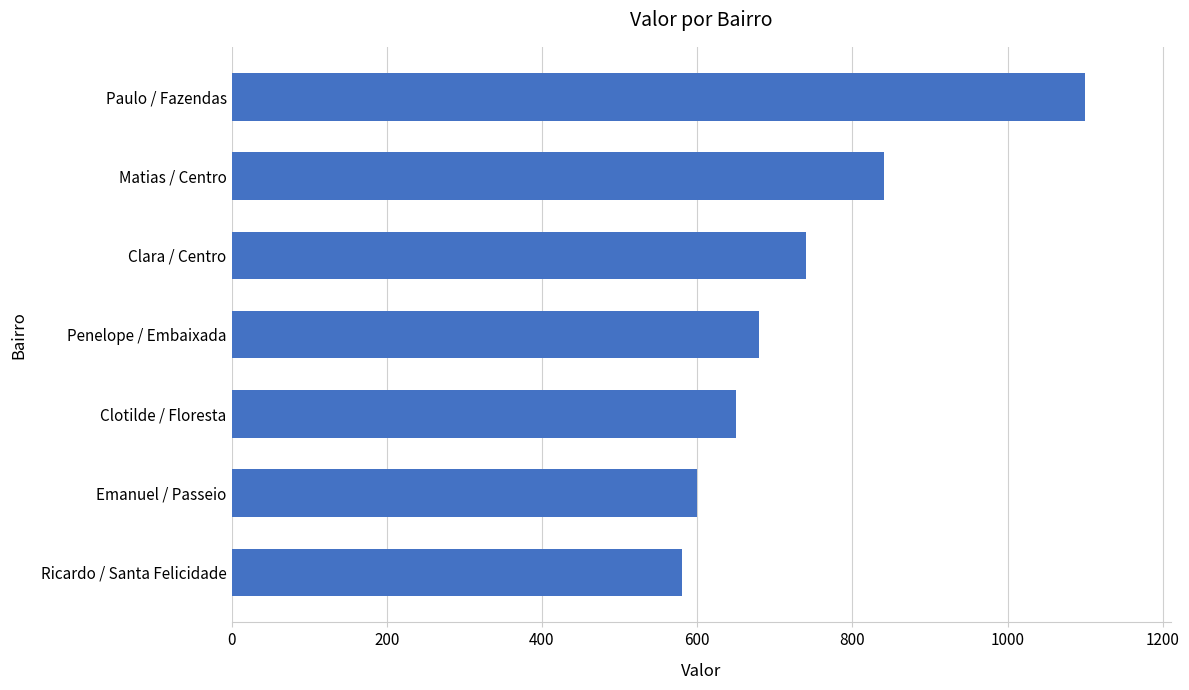

Reading bottom to top, what are all the values shown in this chart?

Ricardo / Santa Felicidade=580	Emanuel / Passeio=600	Clotilde / Floresta=650	Penelope / Embaixada=680	Clara / Centro=740	Matias / Centro=840	Paulo / Fazendas=1100